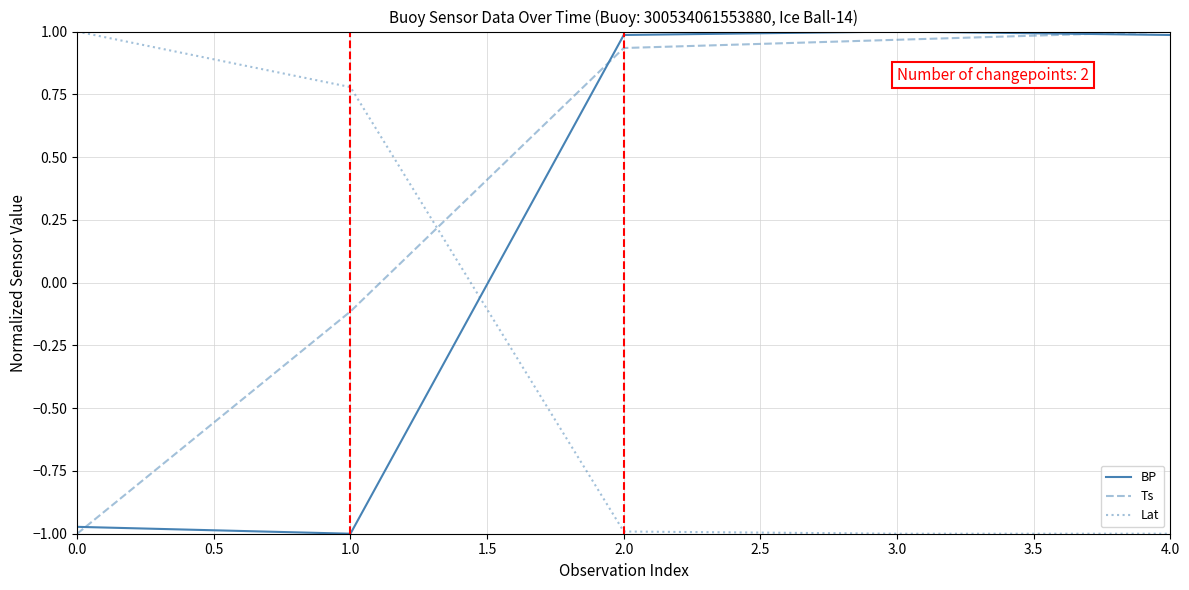

Which series has the largest total across all categories?

Ts